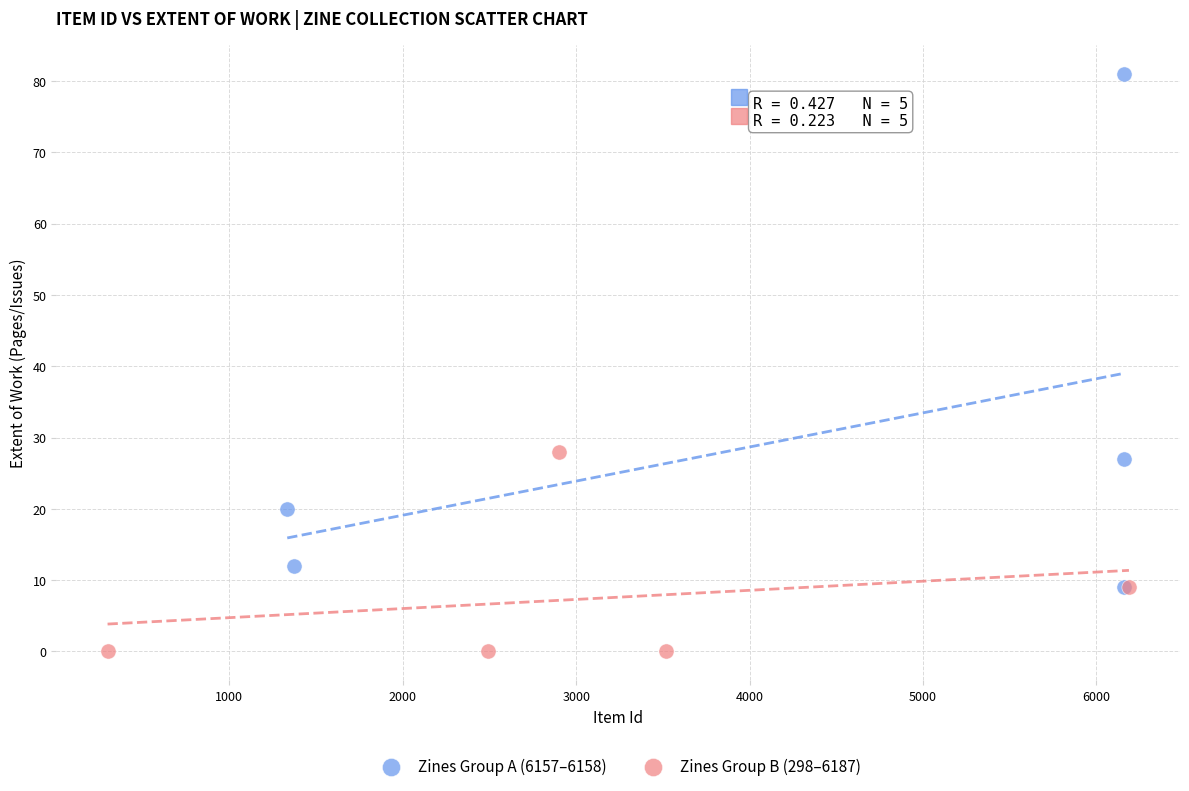

Which series has the largest Y range (max minus min)?

Zines Group A (6157–6158)